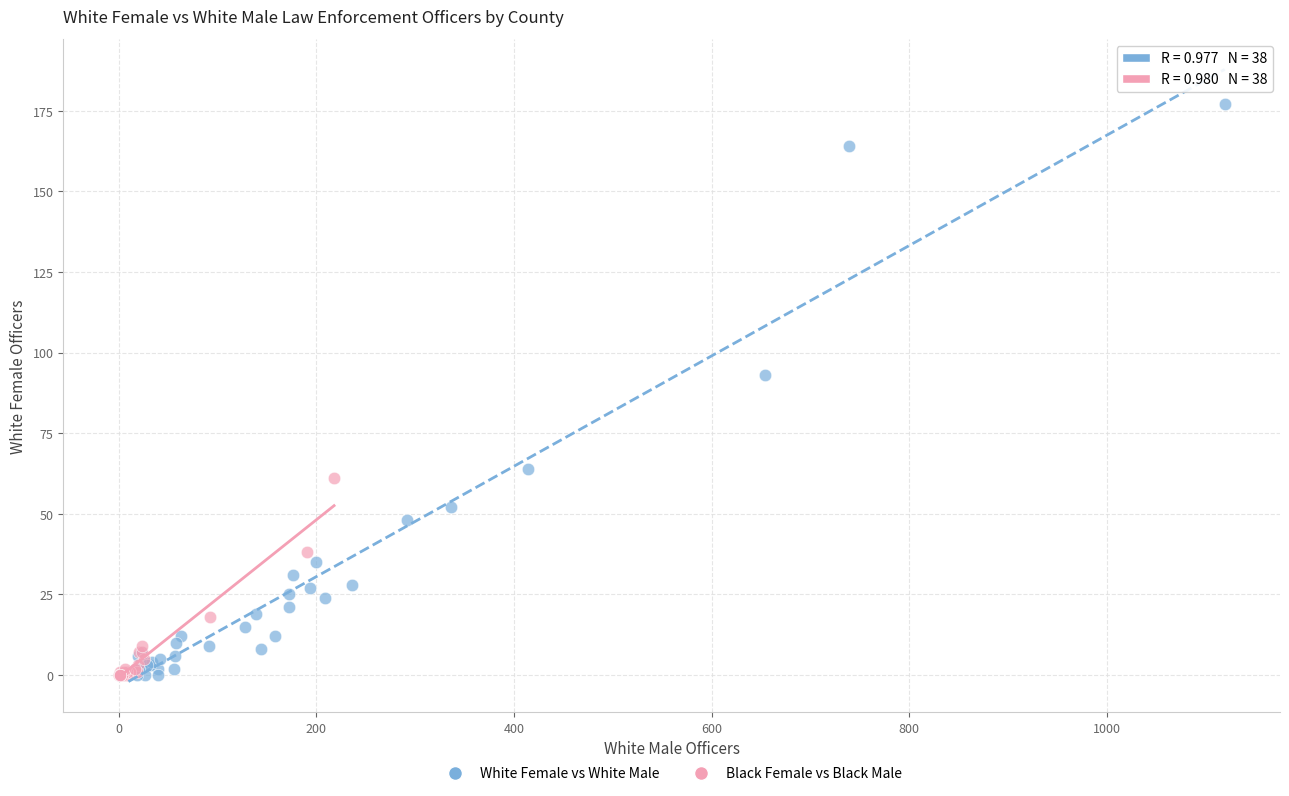

Which series has the widest spread of Y values?

White Female vs White Male